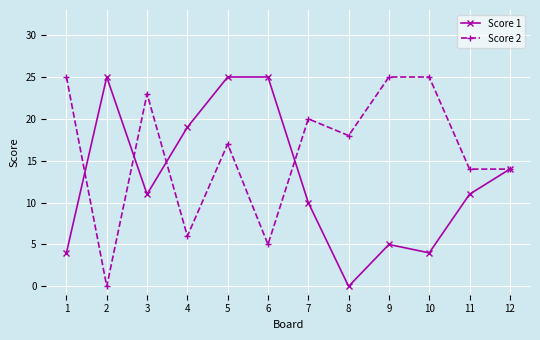

True or false: Score 1 has a value of 3 at 3.

False